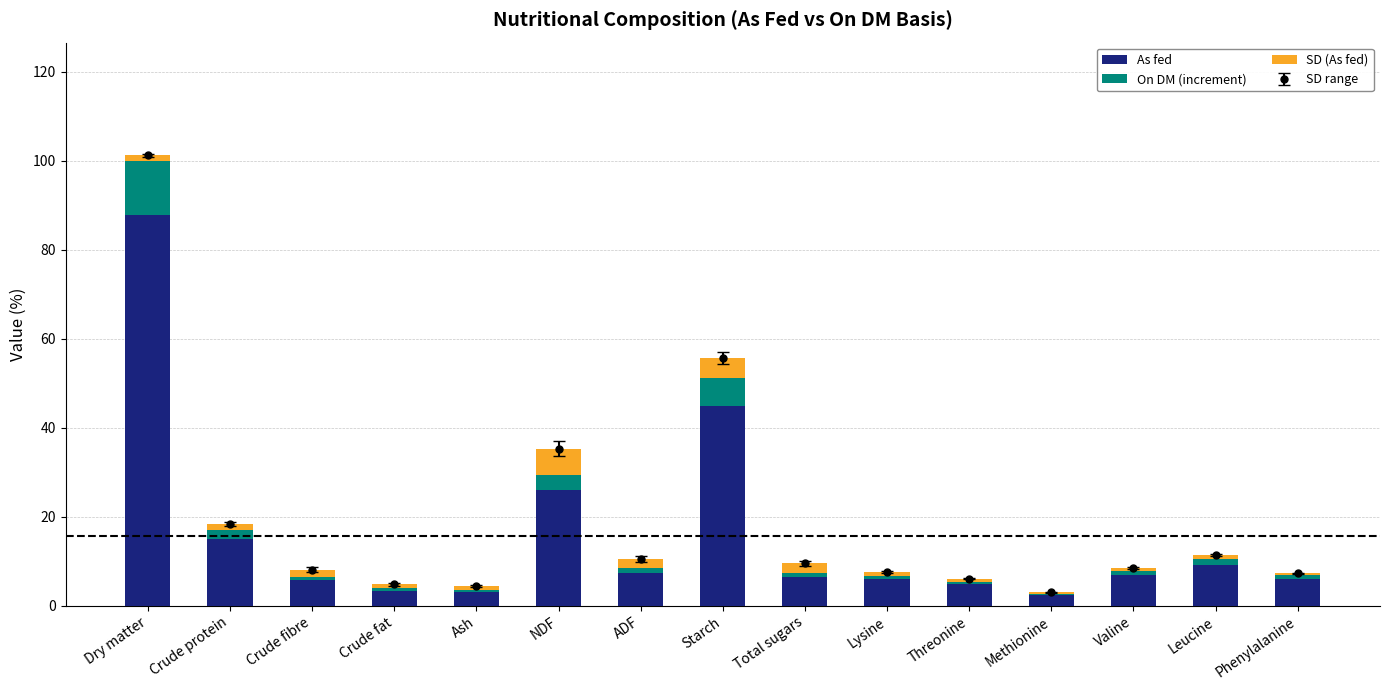

How many data points does each series have?

15